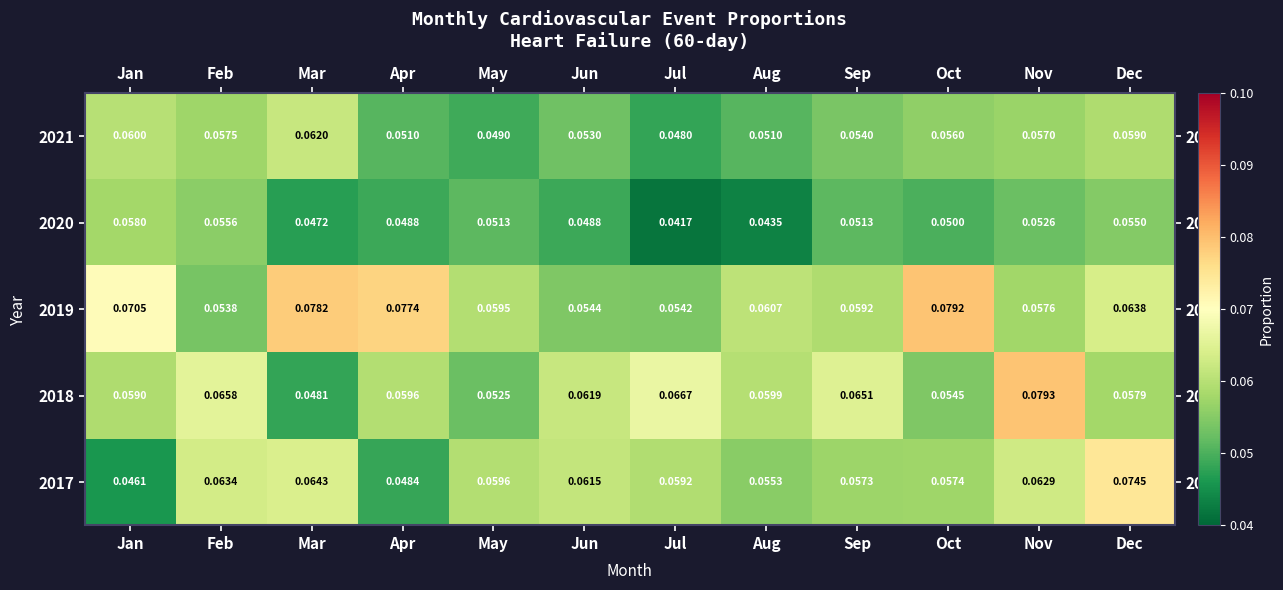

List the labels in order of 2017 value, largest first.

Dec, Mar, Feb, Nov, Jun, May, Jul, Oct, Sep, Aug, Apr, Jan